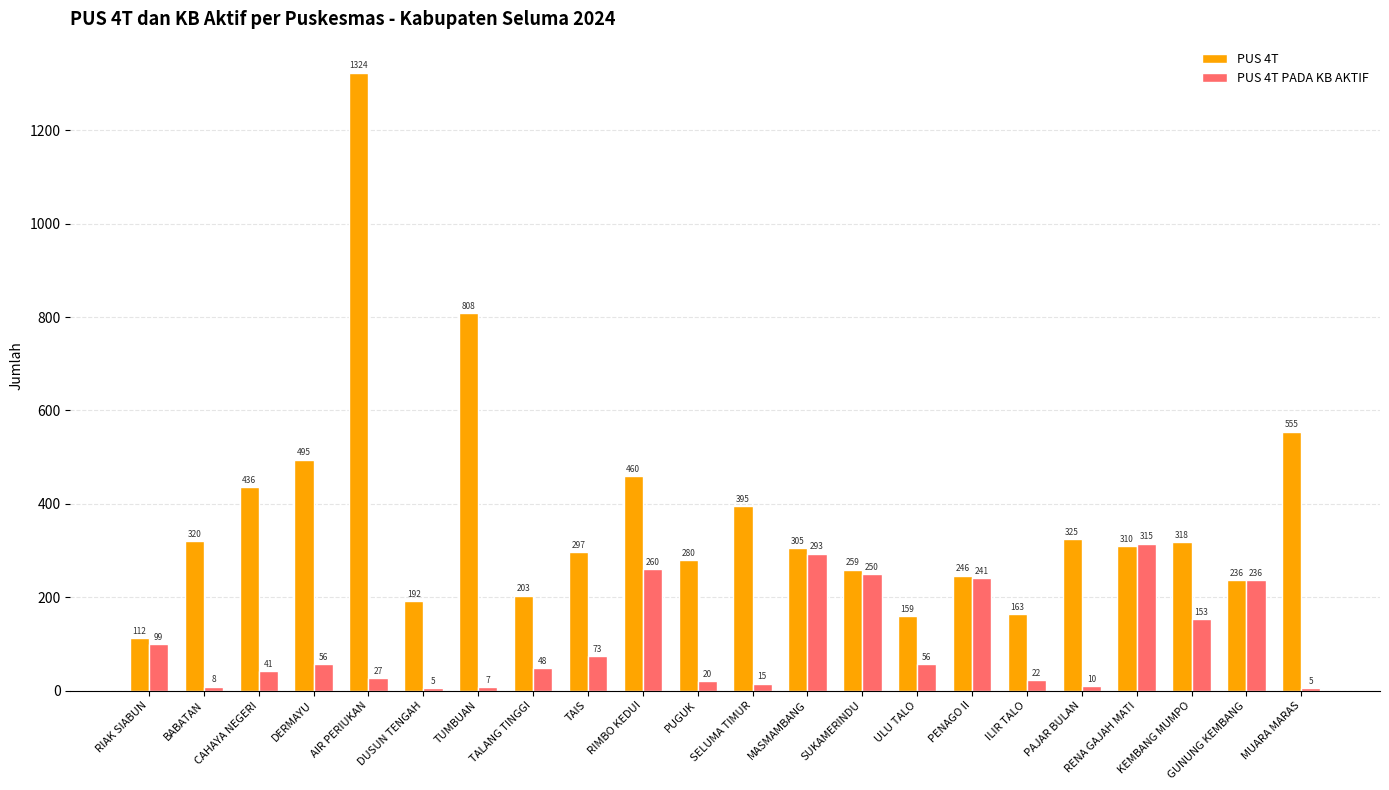

Rank the series by their average value, from highest to lowest.

PUS 4T, PUS 4T PADA KB AKTIF